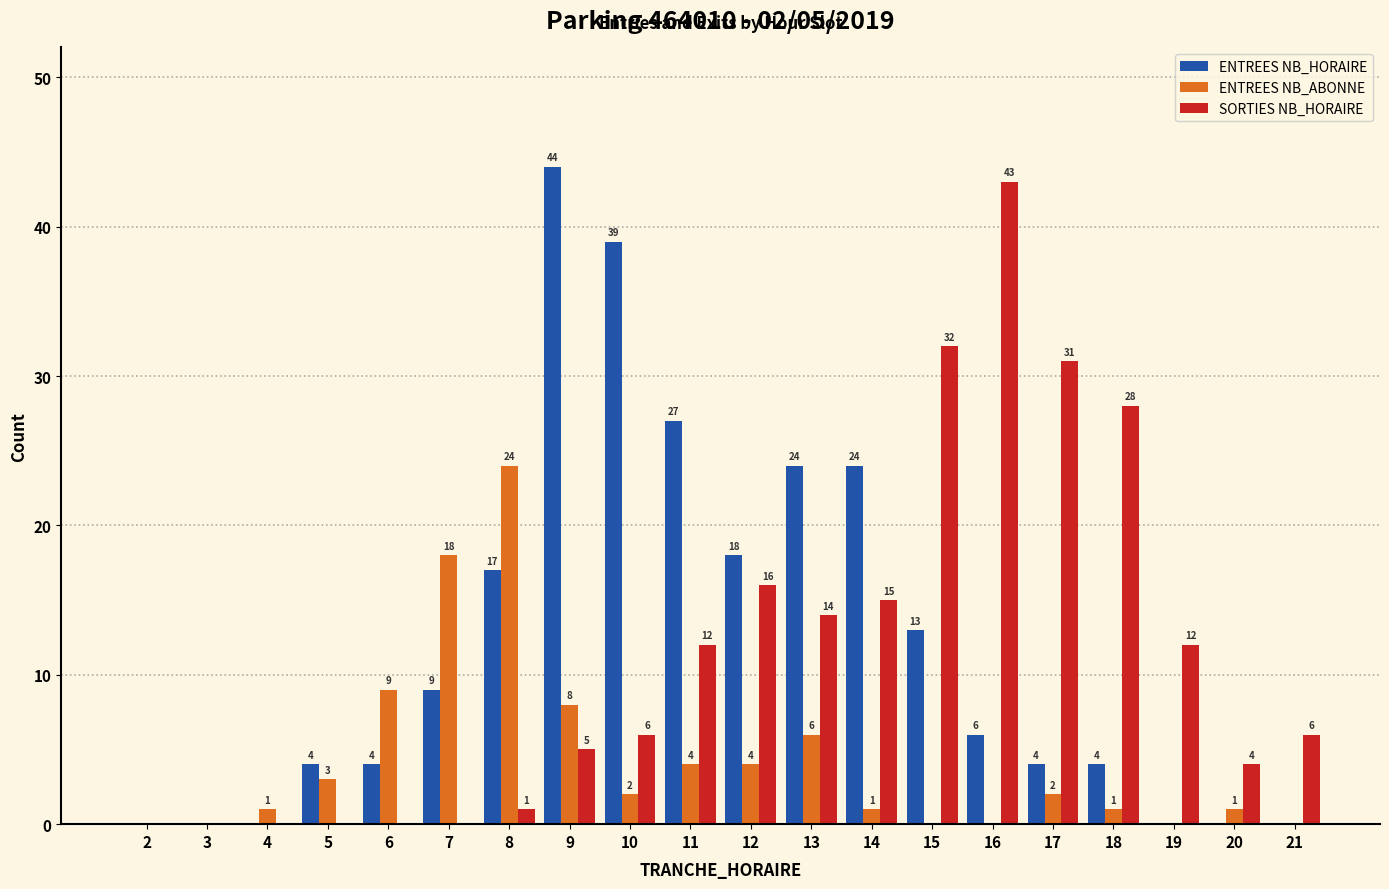

Where does the ENTREES NB_ABONNE series first go above 2?

5